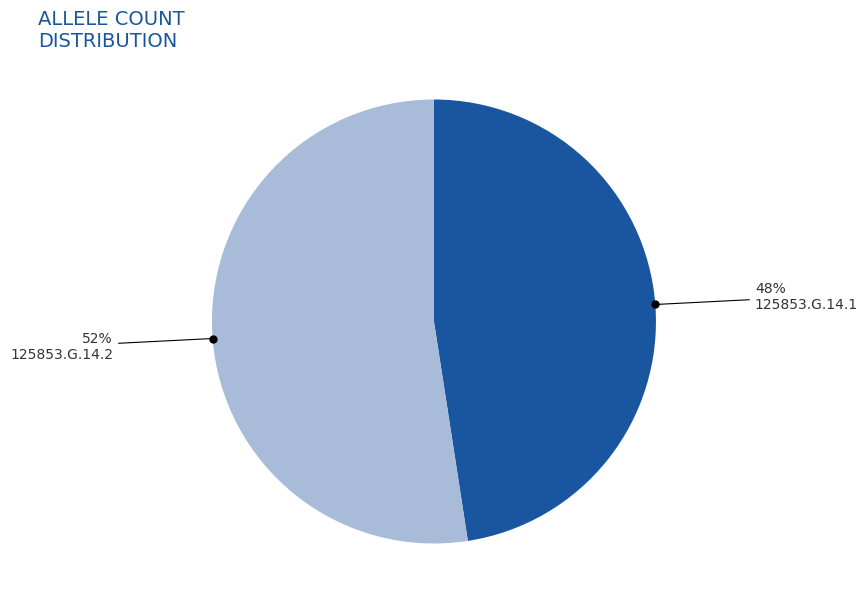

Is it true that 125853.G.14.2 is 65% of the pie?

False